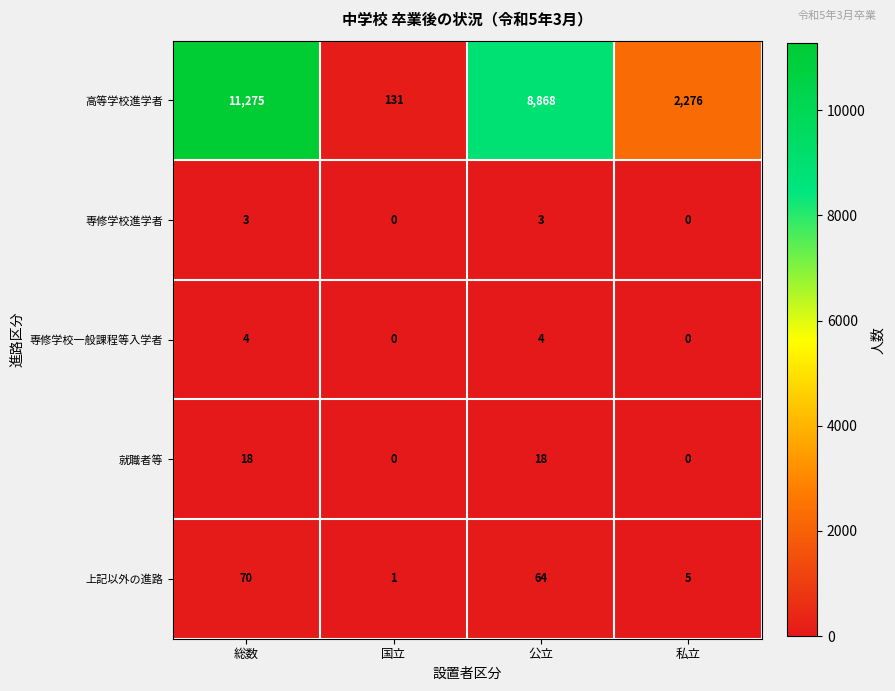

Count the 専修学校進学者 values in the range 0 to 3.

4